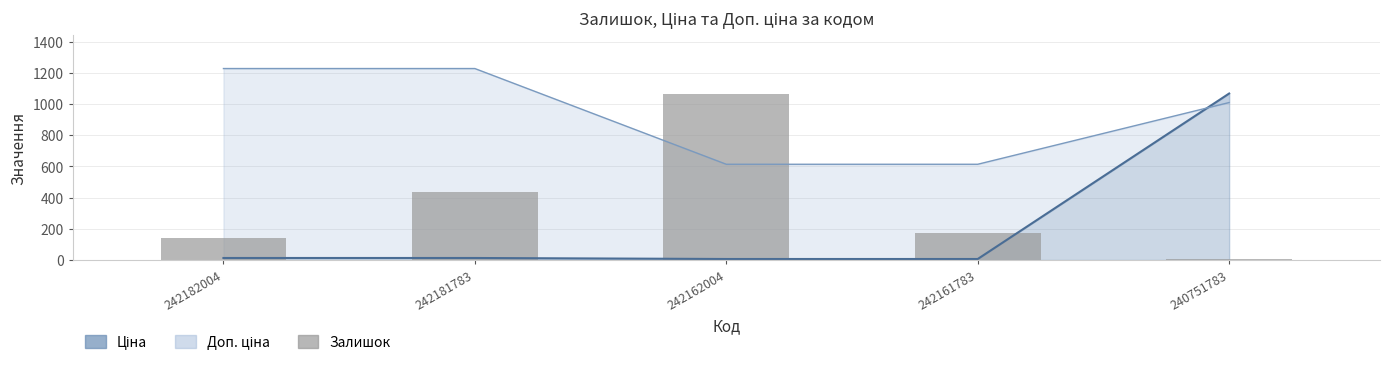

Read the value at 242182004.

139